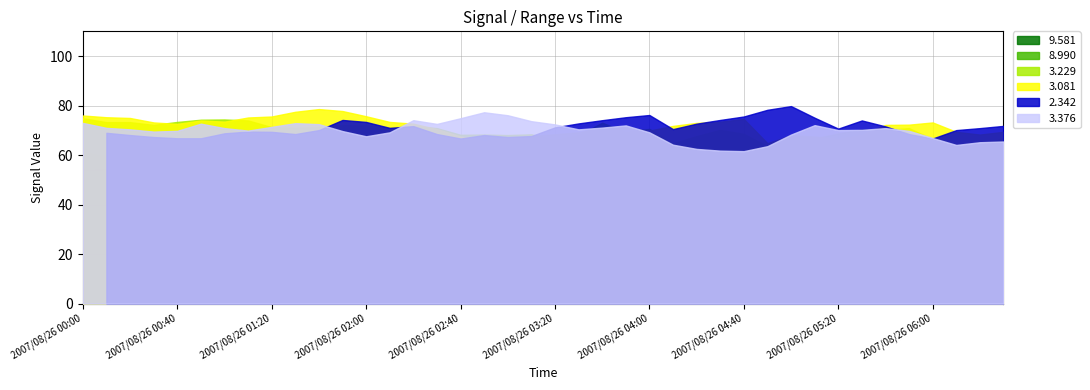

What are all the series names shown in the legend?

3.376, 2.342, 3.081, 3.229, 8.990, 9.581